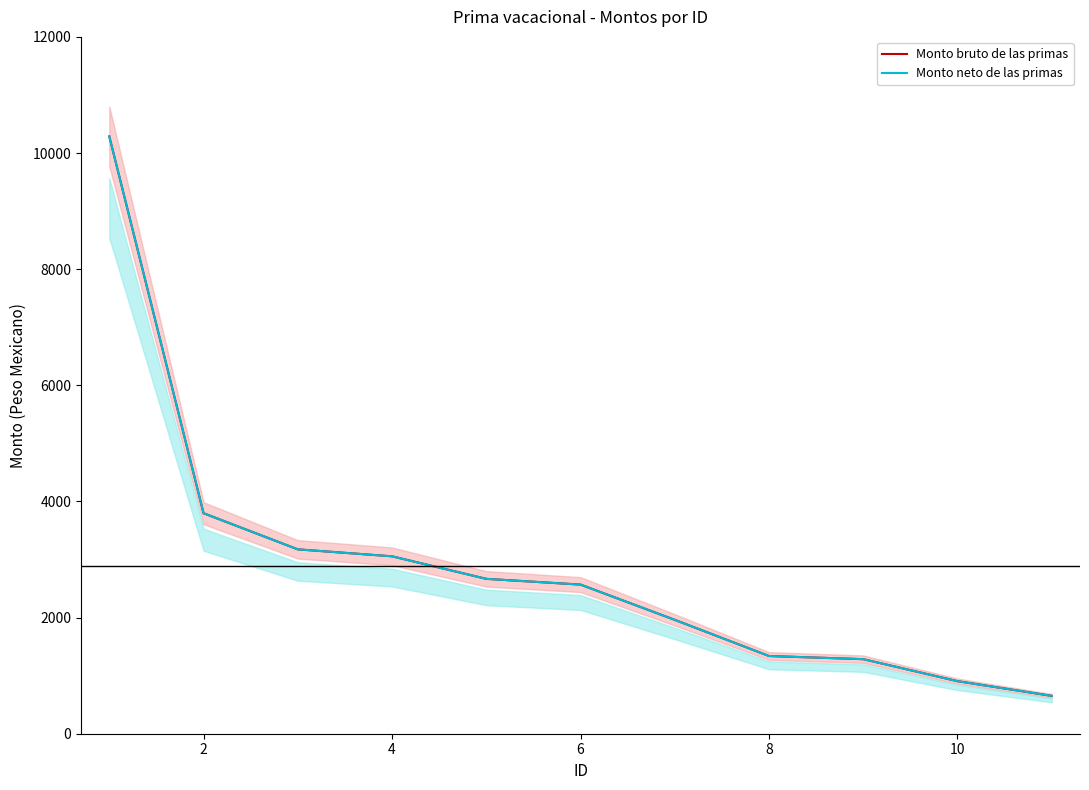

True or false: Monto bruto de las primas has more than 2 interior local peaks.

False